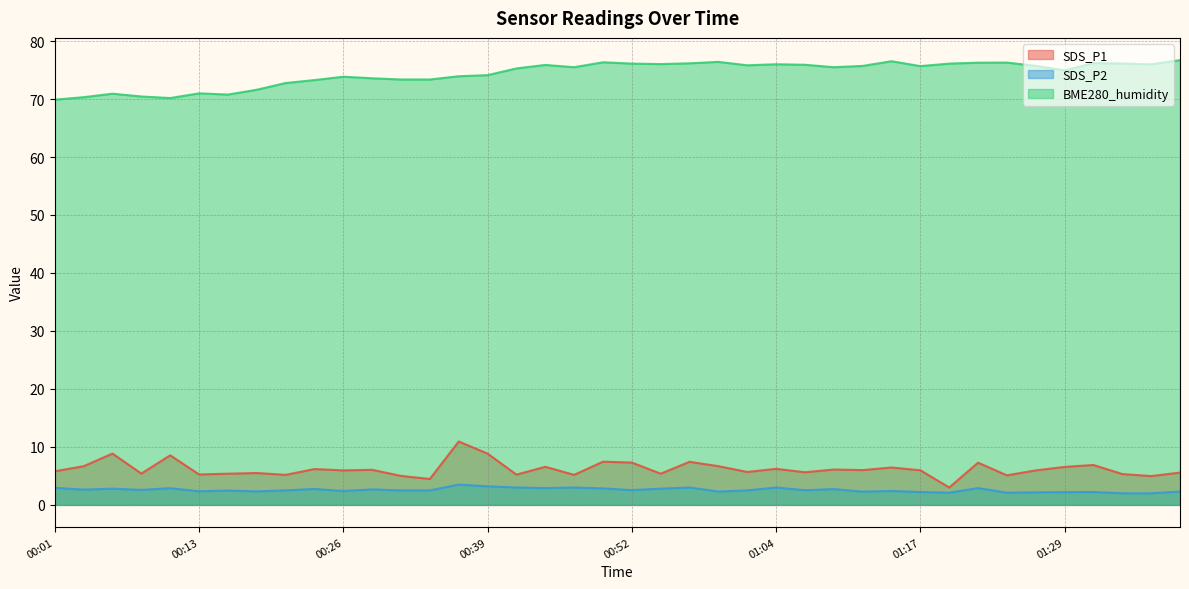

True or false: BME280_humidity has more than 0 points higher than both neighbors.

True